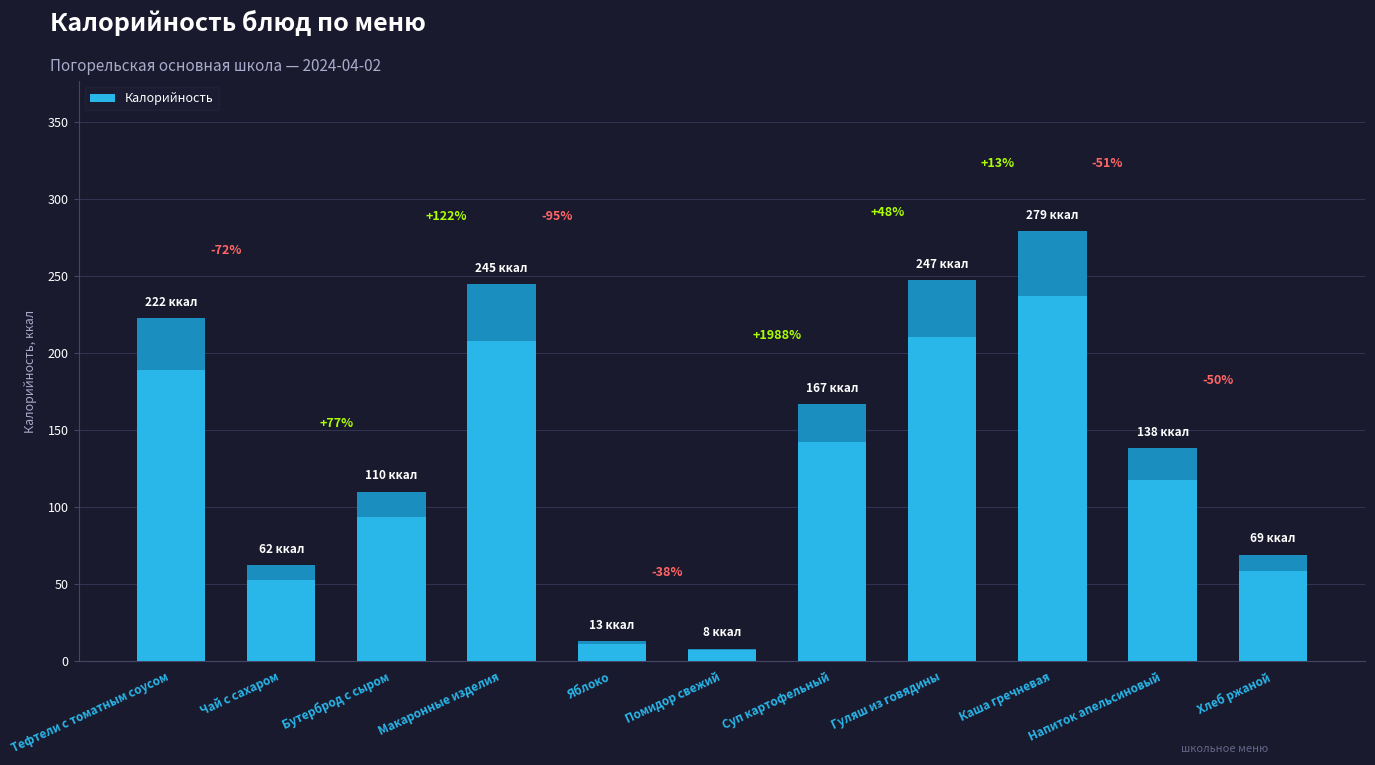

What is the difference between the maximum and minimum values?

271.0